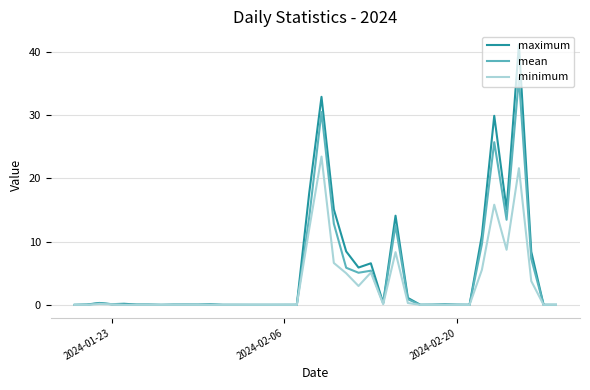

Rank the series by their maximum value, from lowest to highest.

minimum, mean, maximum